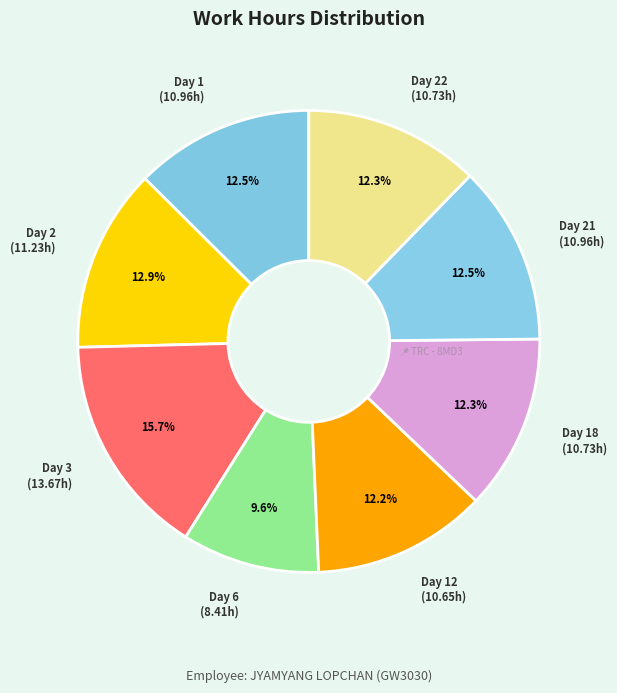

How many slices are in this pie chart?

8